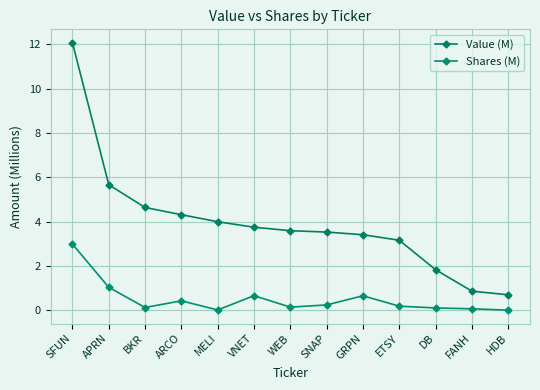

Rank the series by their maximum value, from highest to lowest.

Value (M), Shares (M)